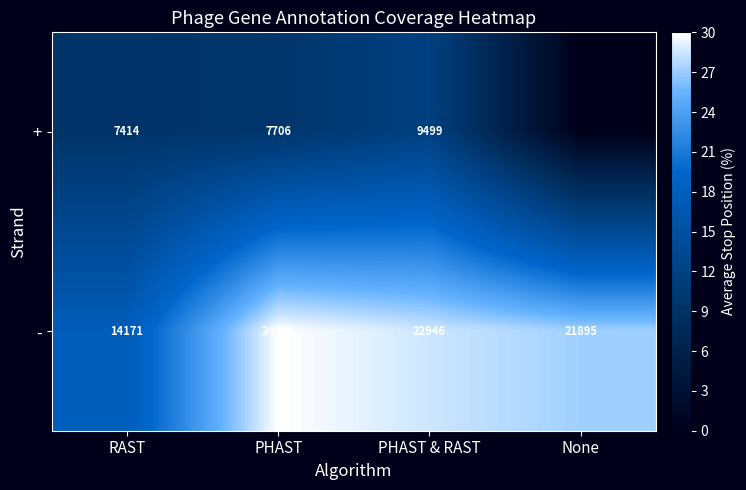

How many - values are between 21895 and 24175?

3